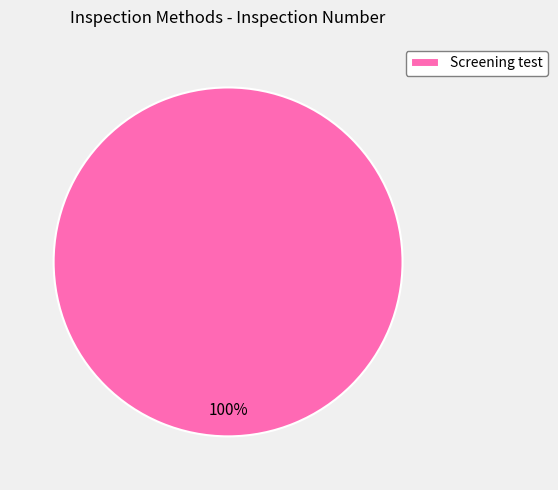

Is it true that Screening test is 89% of the pie?

False